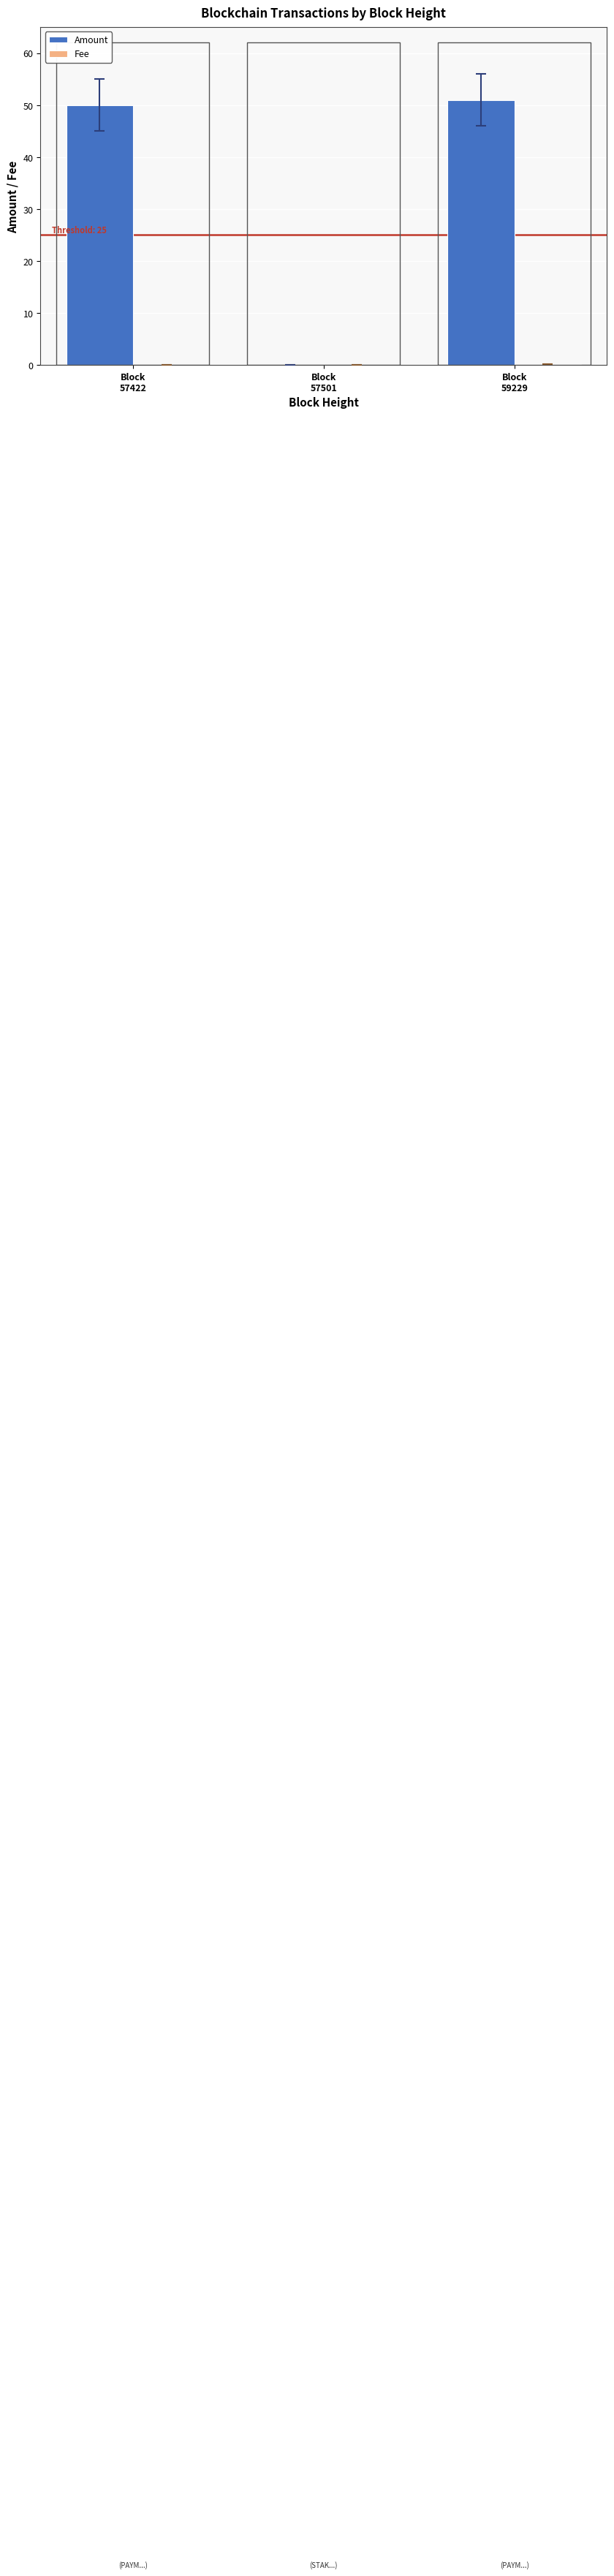

What is the total value across all series at Block
59229?

51.1